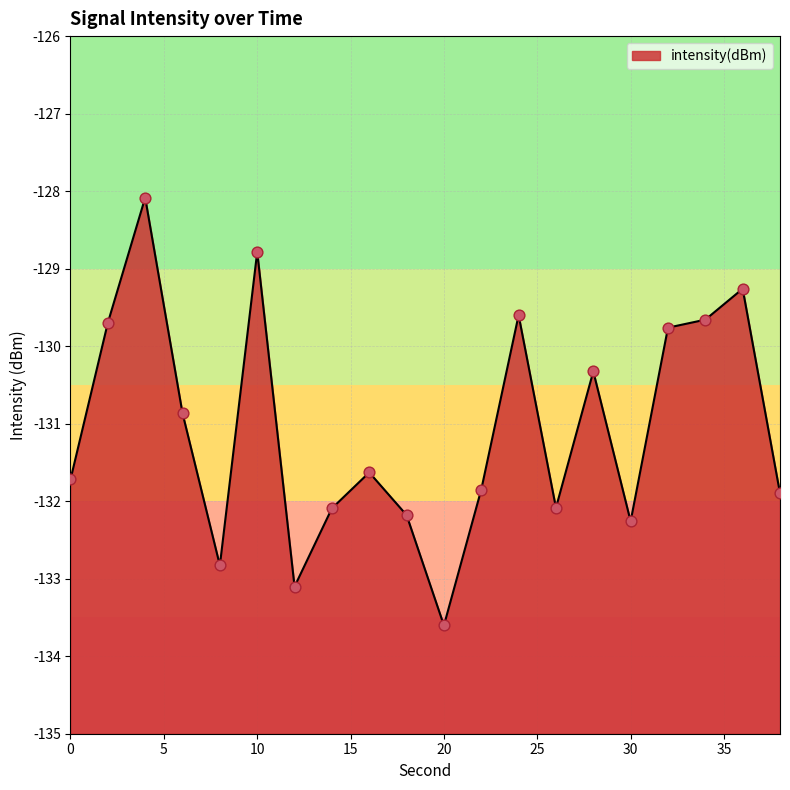

Which has a higher value, 14 or 38?

38